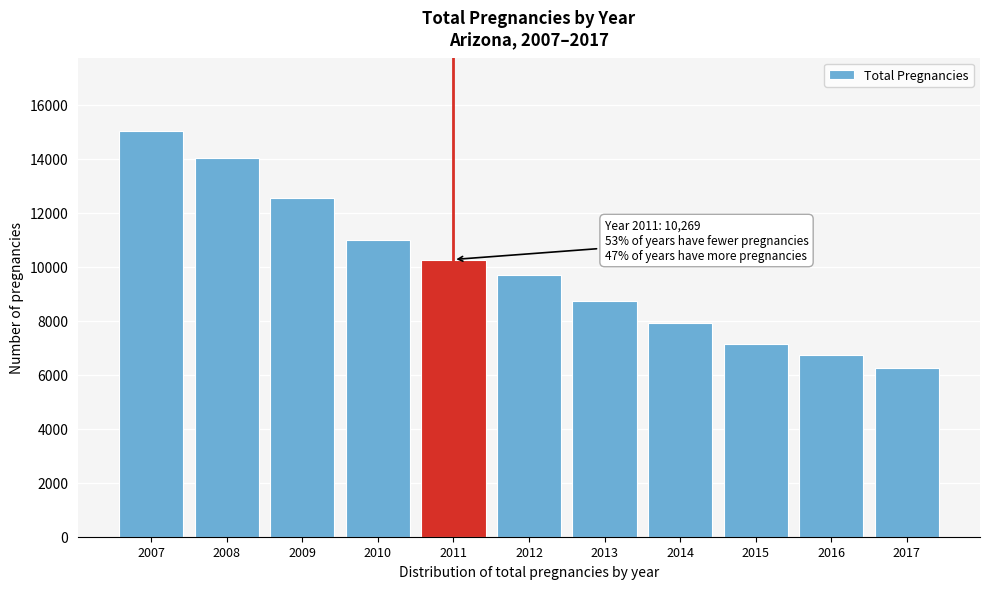

Reading left to right, transcribe all the data shown in this chart.

2007=15038	2008=14047	2009=12537	2010=10980	2011=10269	2012=9710	2013=8715	2014=7924	2015=7121	2016=6724	2017=6252